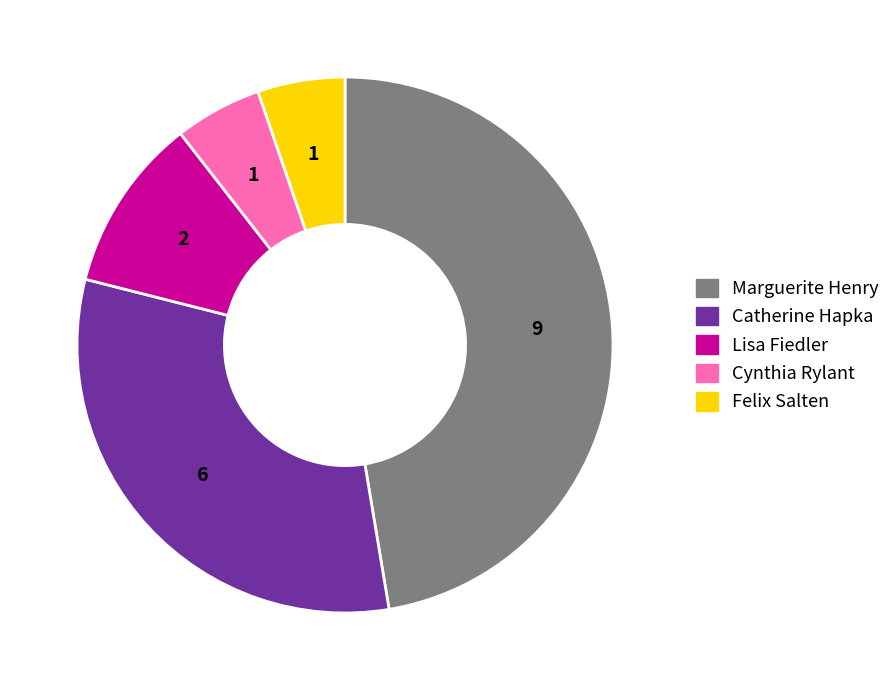

Is there a majority slice in this chart?

No